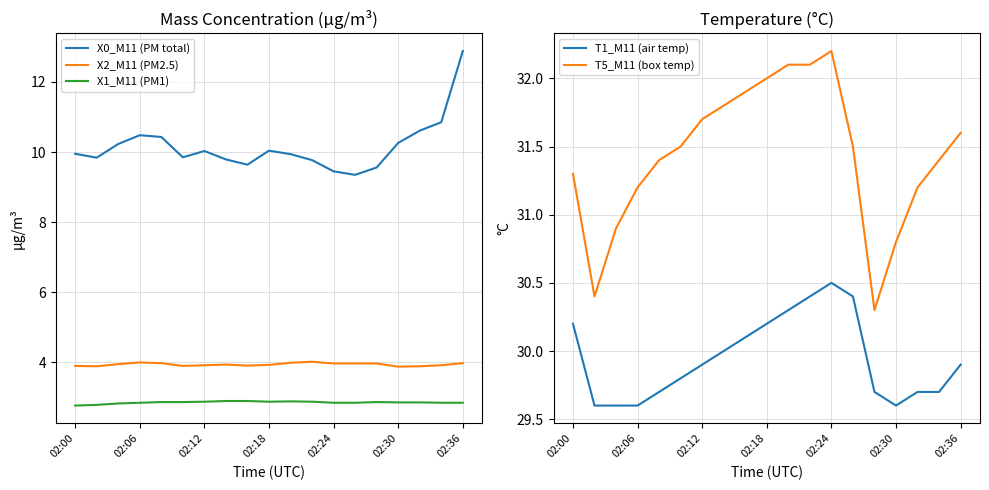

What is the value of the X1_M11 (PM1) point at the 3rd from the left?

2.8